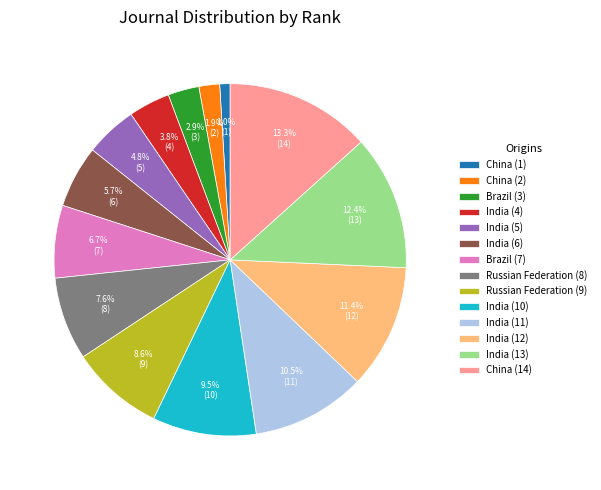

How many slices are in this pie chart?

14